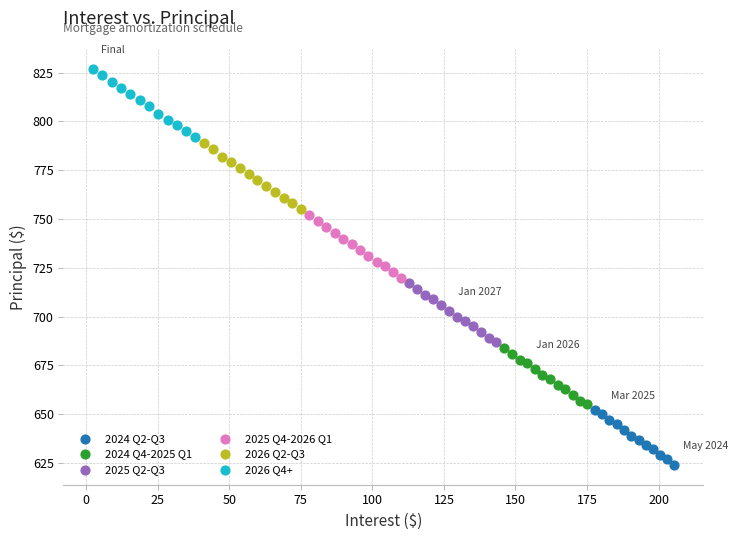

What are all the series names shown in the legend?

2024 Q2-Q3, 2024 Q4-2025 Q1, 2025 Q2-Q3, 2025 Q4-2026 Q1, 2026 Q2-Q3, 2026 Q4+